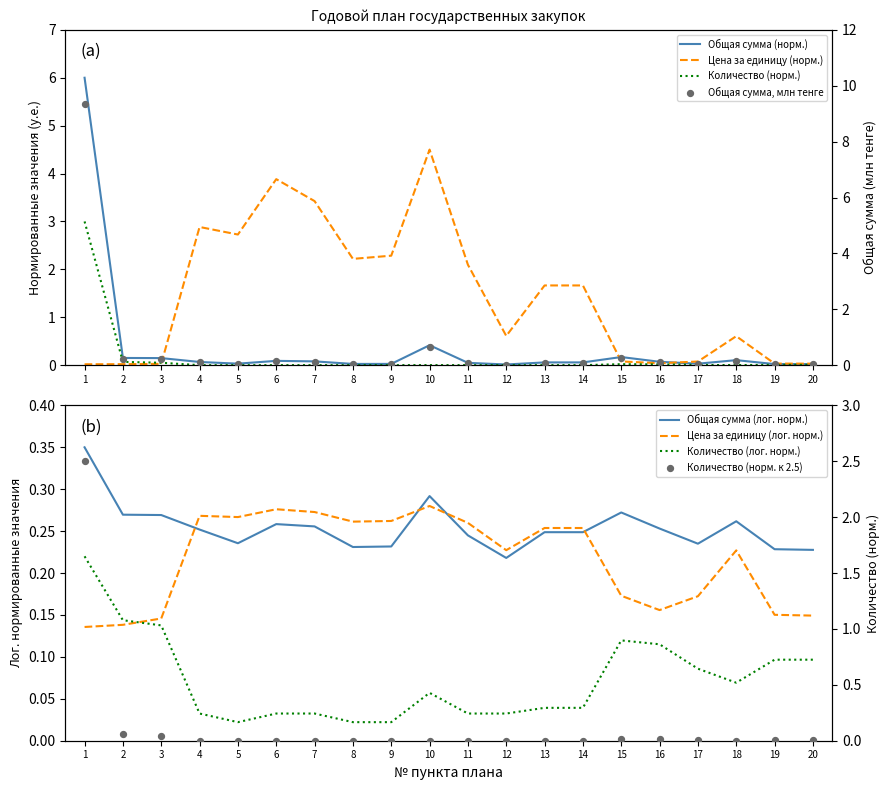

At how many categories does at least one series exceed 3?

4